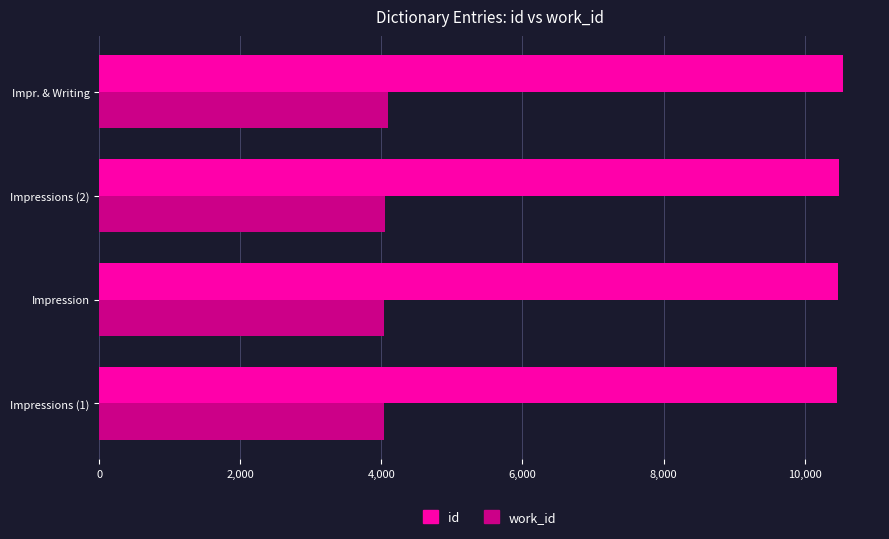

Rank the series by their average value, from lowest to highest.

work_id, id